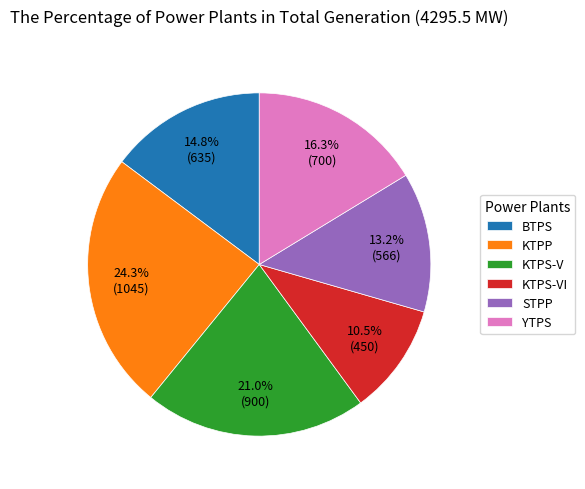

Rank the categories by value from highest to lowest.

KTPP, KTPS-V, YTPS, BTPS, STPP, KTPS-VI